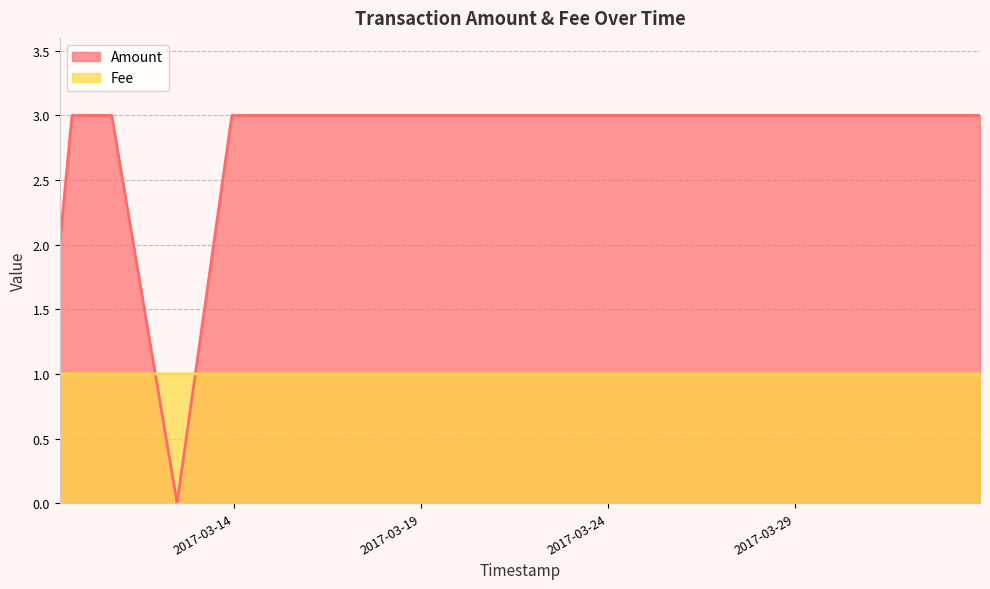

Does the chart have visible grid lines?

Yes